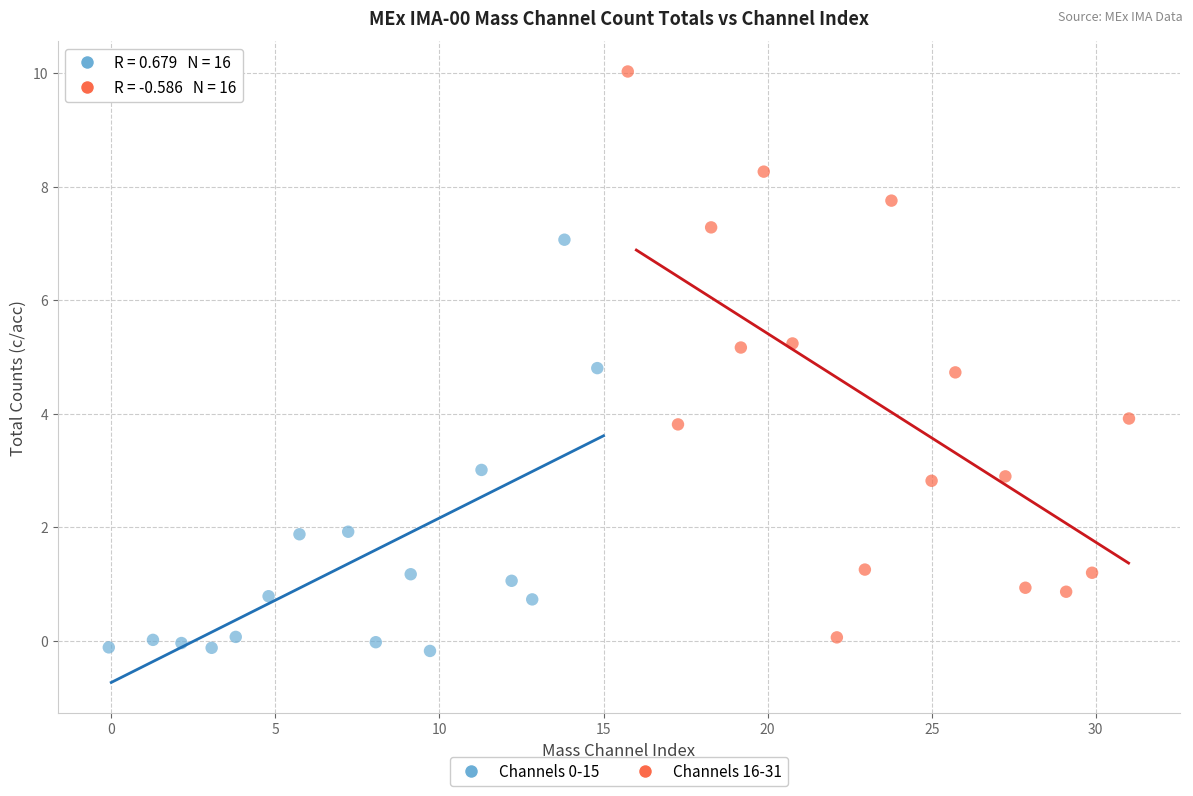

Which series has the largest Y range (max minus min)?

Channels 16-31